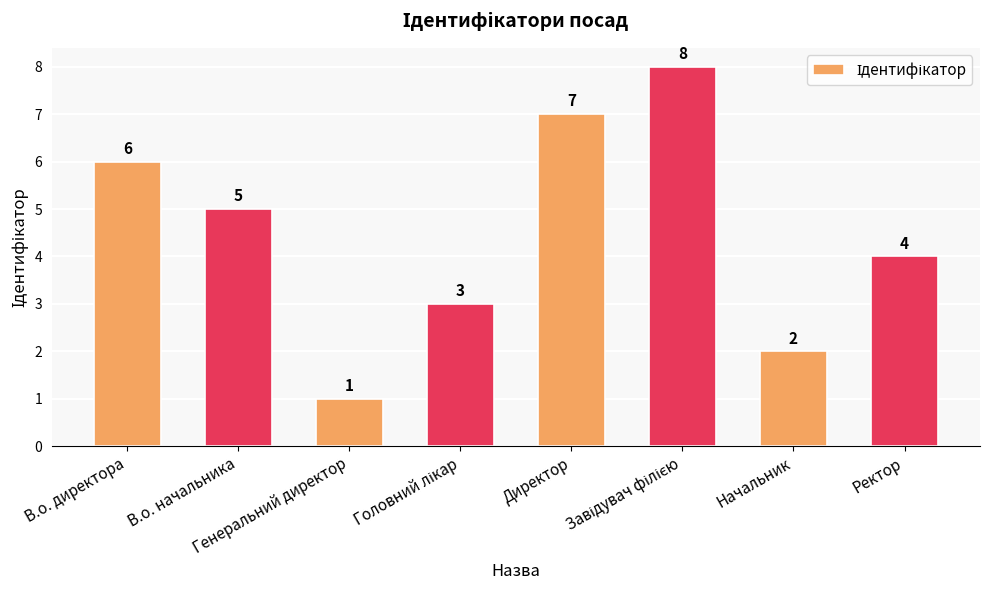

Count the values in the range 3 to 7.

5